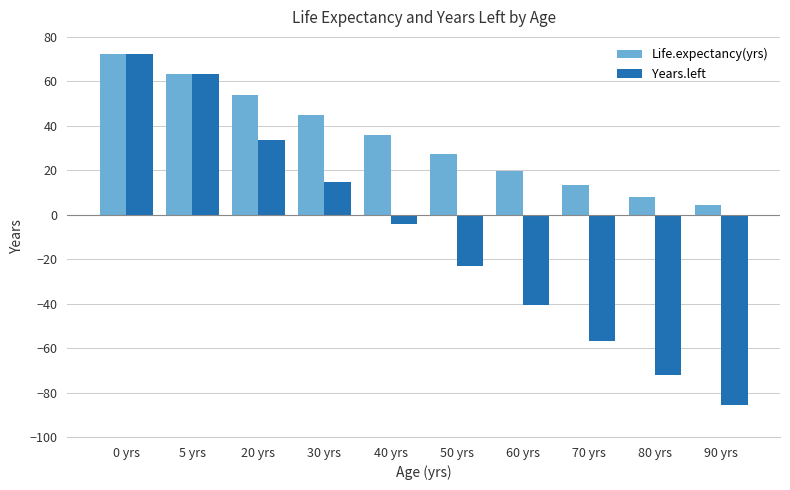

List the series in order of their overall mean, lowest first.

Years.left, Life.expectancy(yrs)